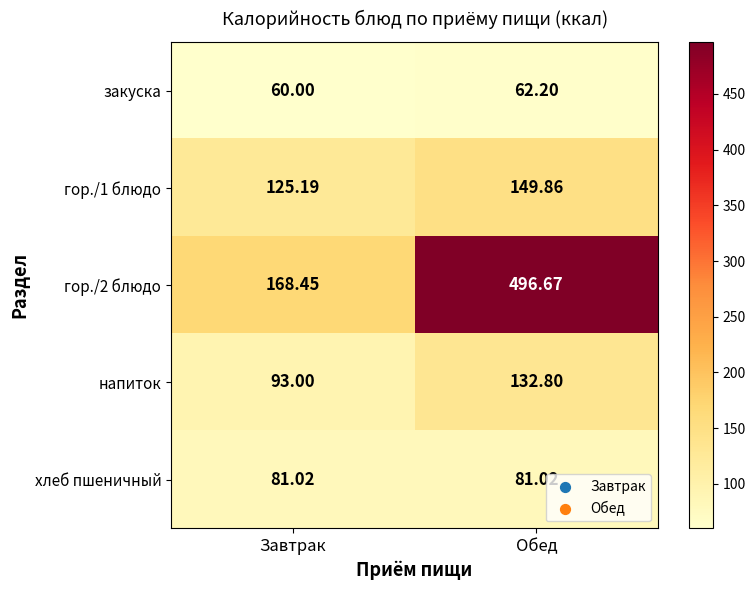

Which category has the highest value across all series?

Обед